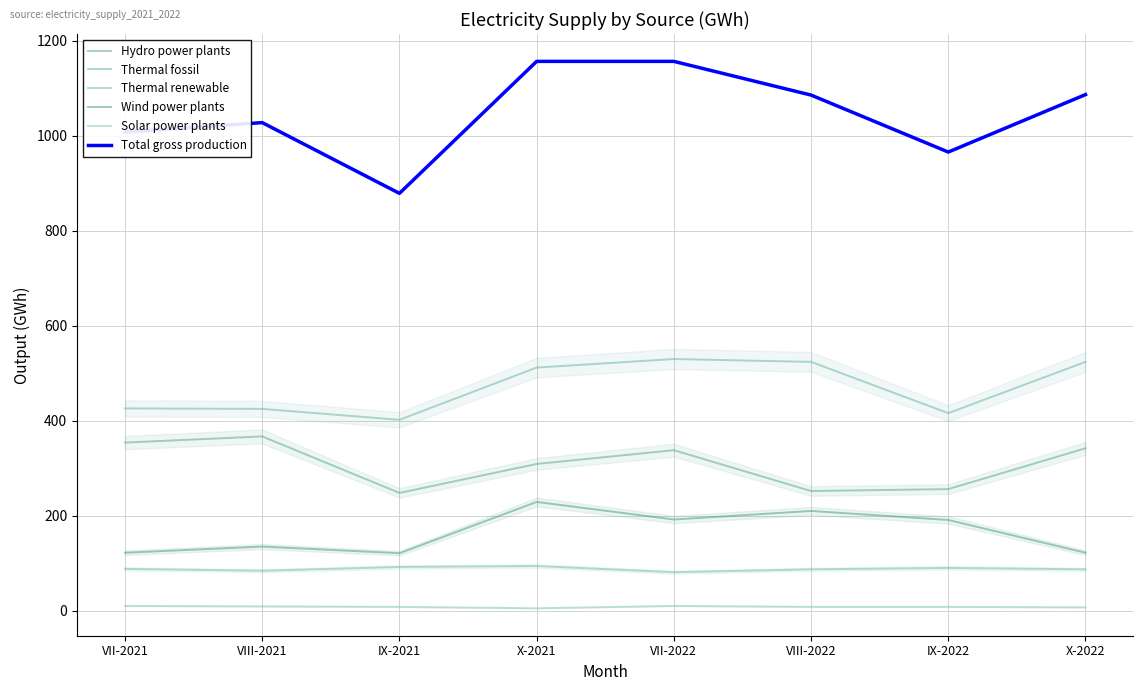

Is the value of Hydro power plants at VII-2021 greater than the value of Solar power plants at X-2021?

Yes